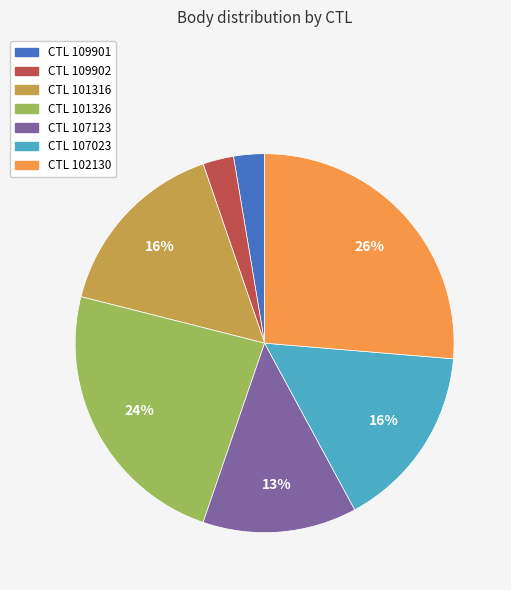

Which has a higher value, CTL 101326 or CTL 107123?

CTL 101326